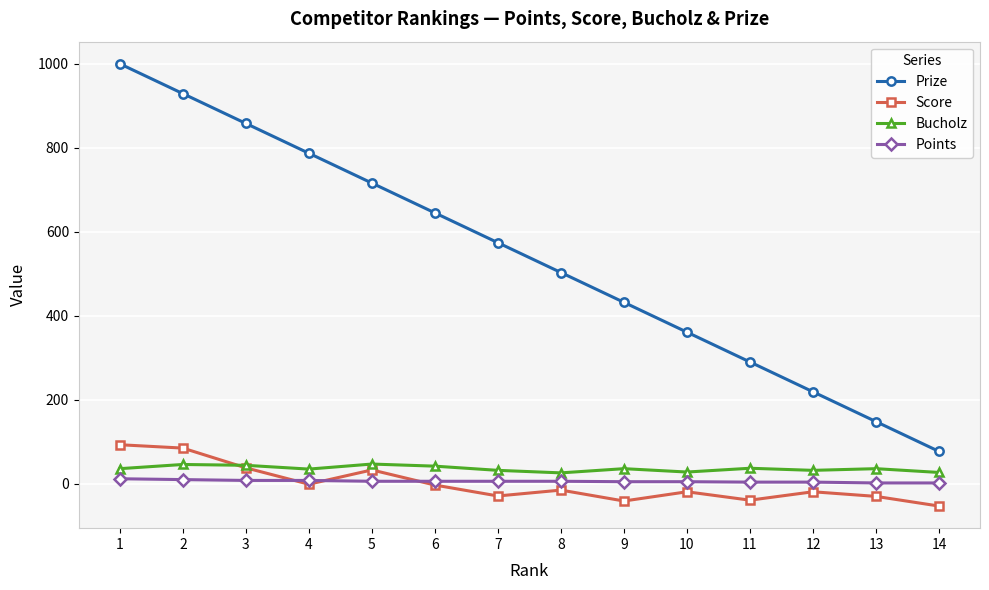

Does the chart have visible grid lines?

Yes